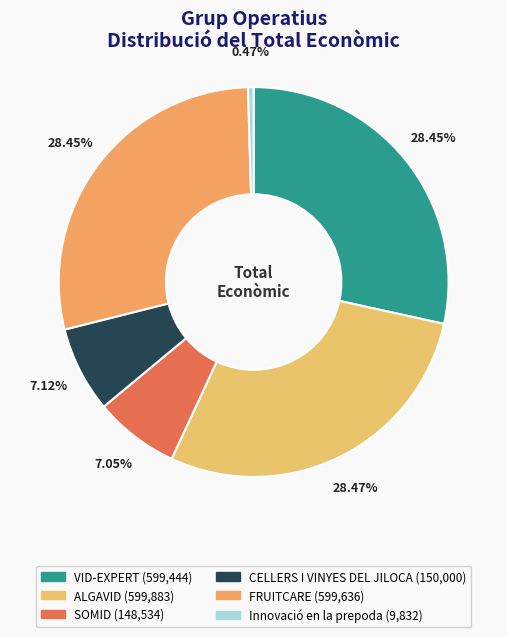

Which slice is the largest?

ALGAVID